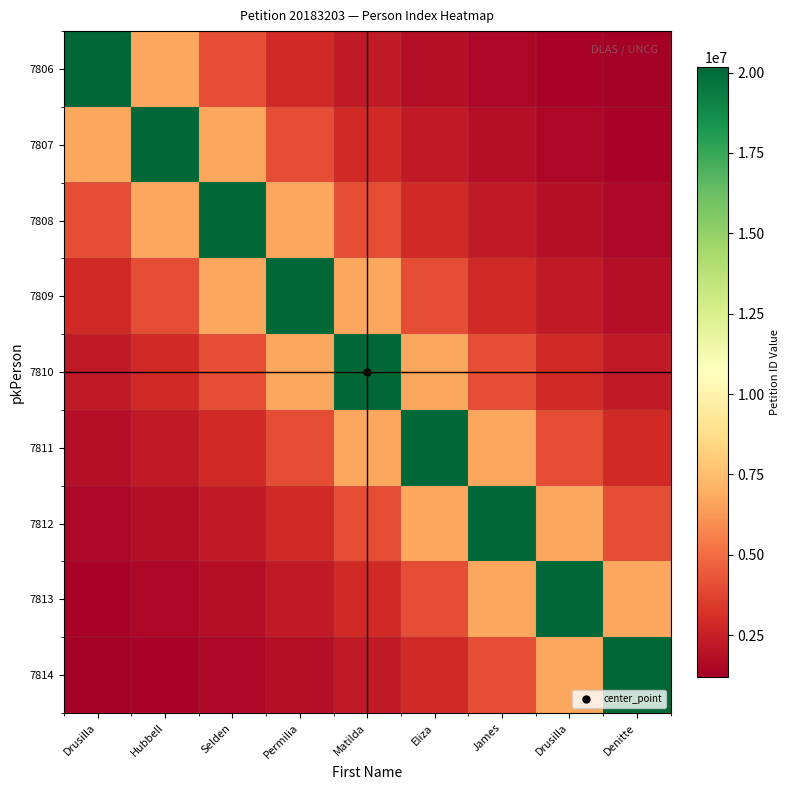

Which series changed the most between Drusilla and Eliza?

7806